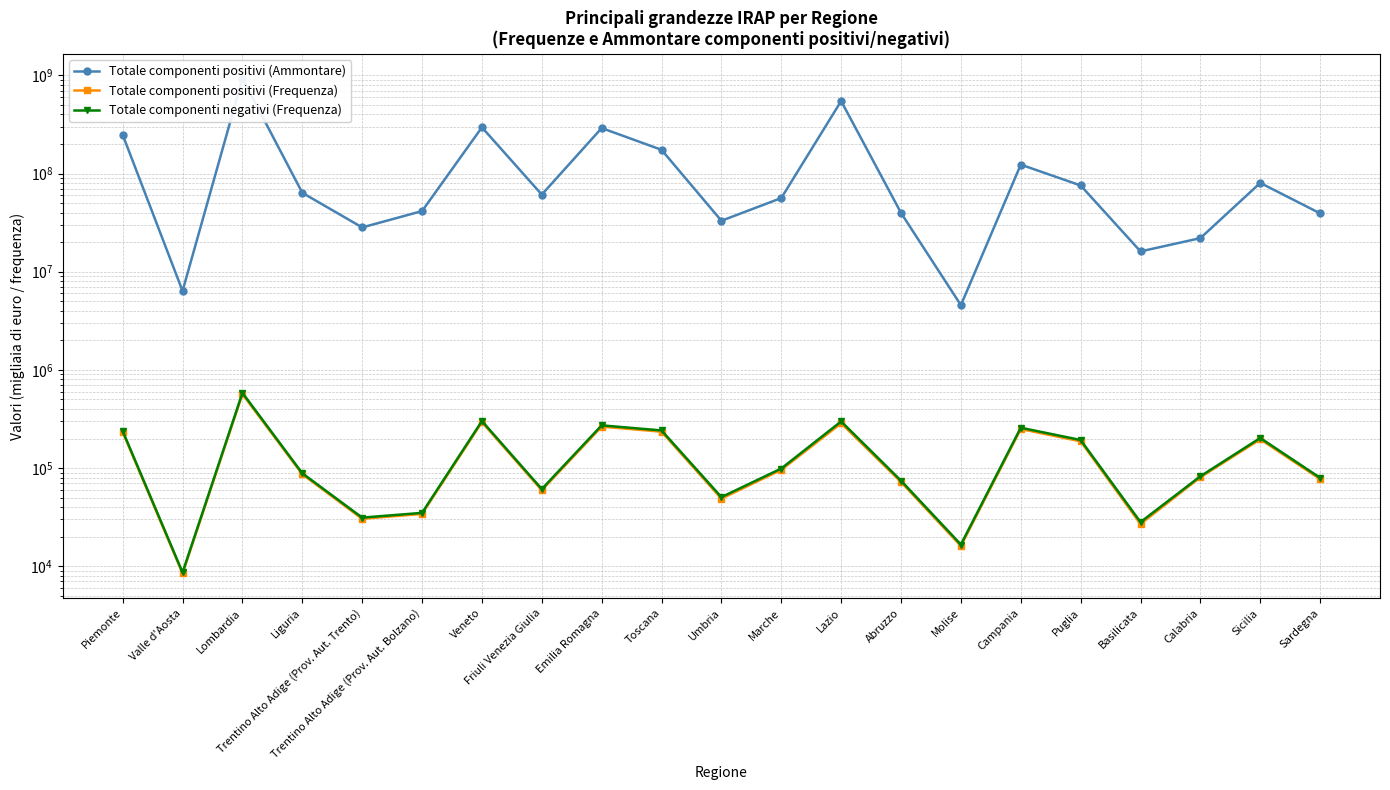

Where is Totale componenti negativi (Frequenza) nearest to the value 296141?

Lazio